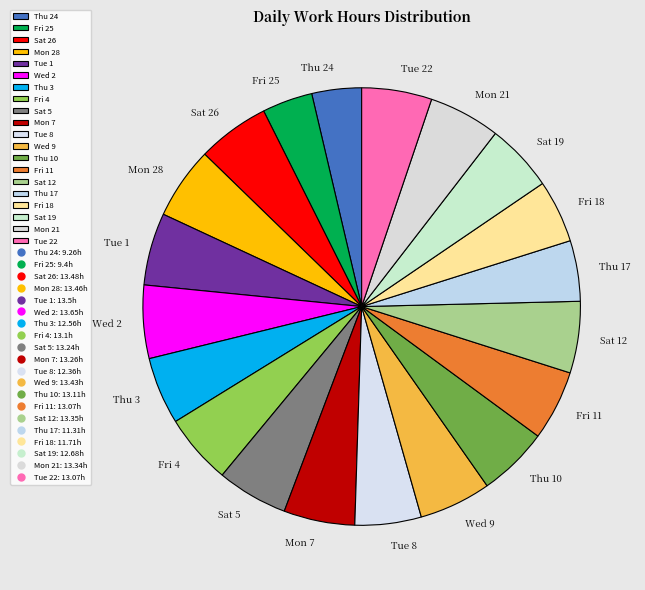

Do Tue 22 and Fri 11 together represent more than half of the pie?

No